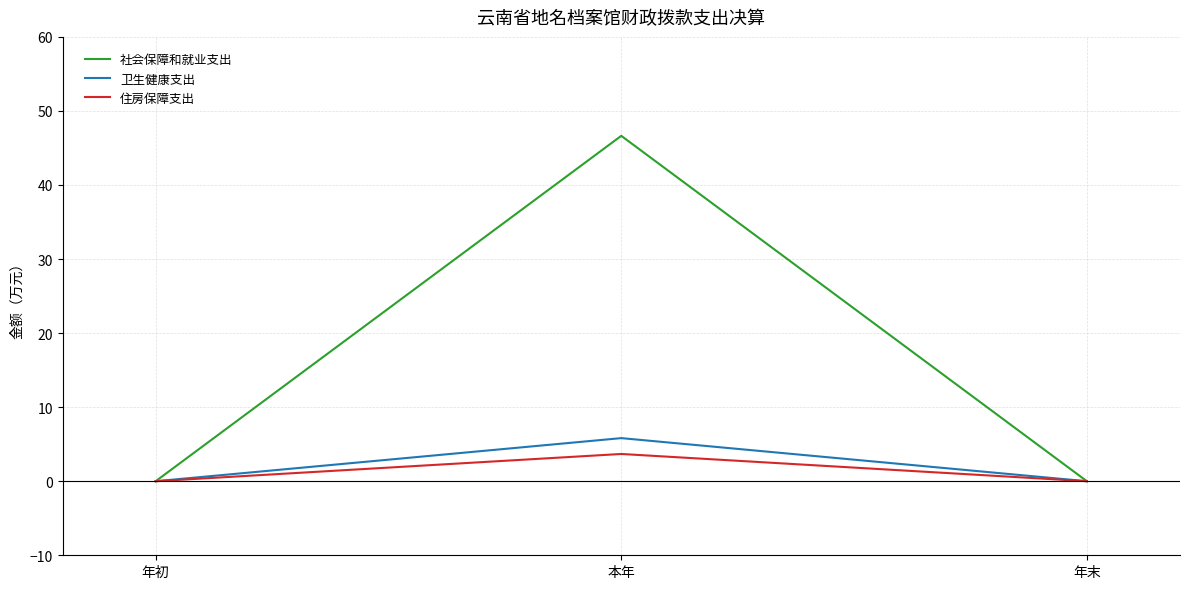

What is the sum of the 卫生健康支出 values at 本年 and 年初?

5.8